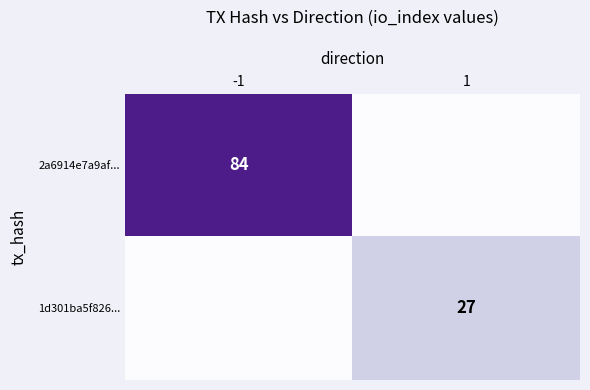

Is it true that 1d301ba5f826... equals 47 at 1?

False